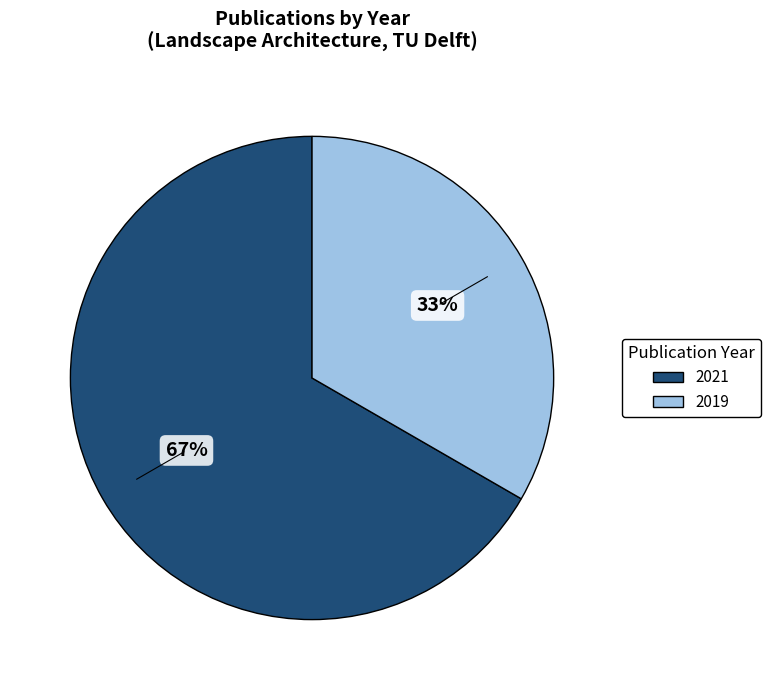

To the nearest percent, what is the average slice percentage?

50%